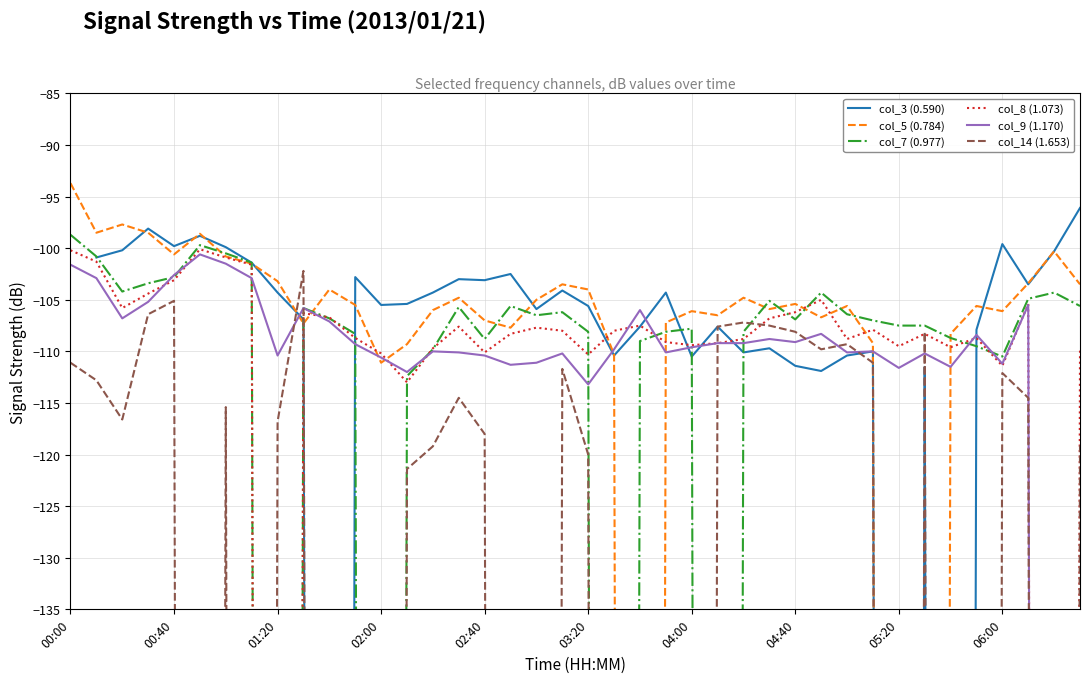

Is the value of col_14 (1.653) at 05:20 greater than the value of col_5 (0.784) at 18?

No